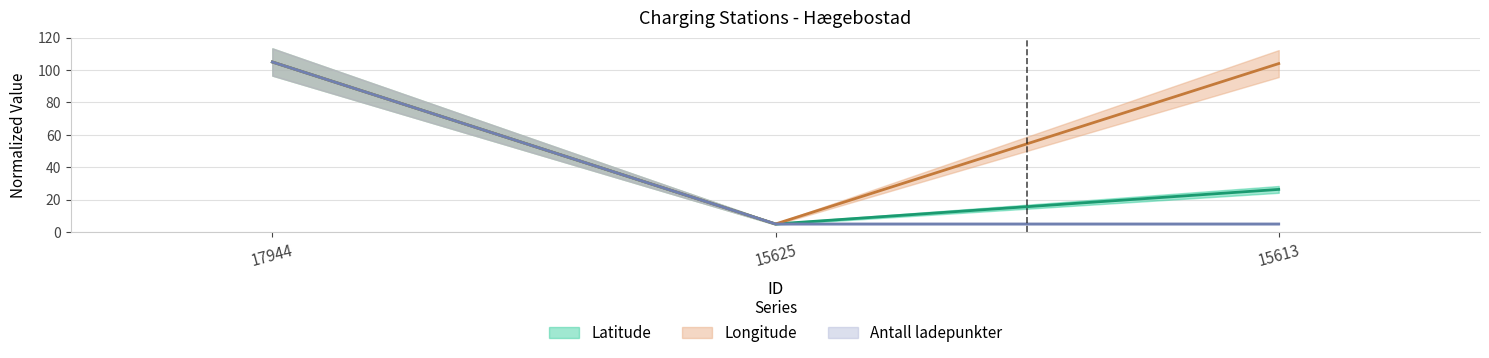

Is it true that Longitude equals 7.8 at 15625?

False